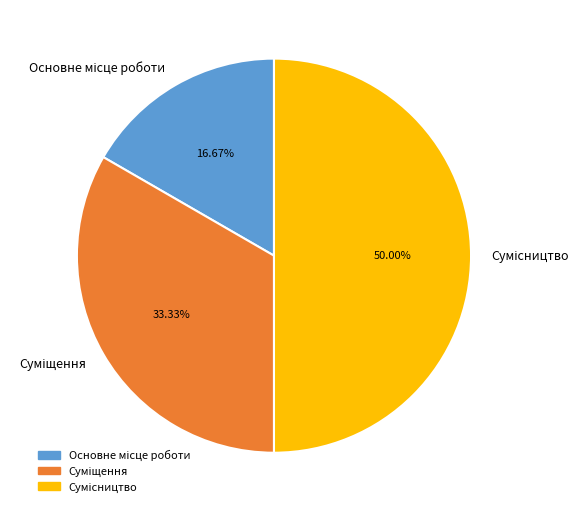

Which slice is the largest?

Сумісництво